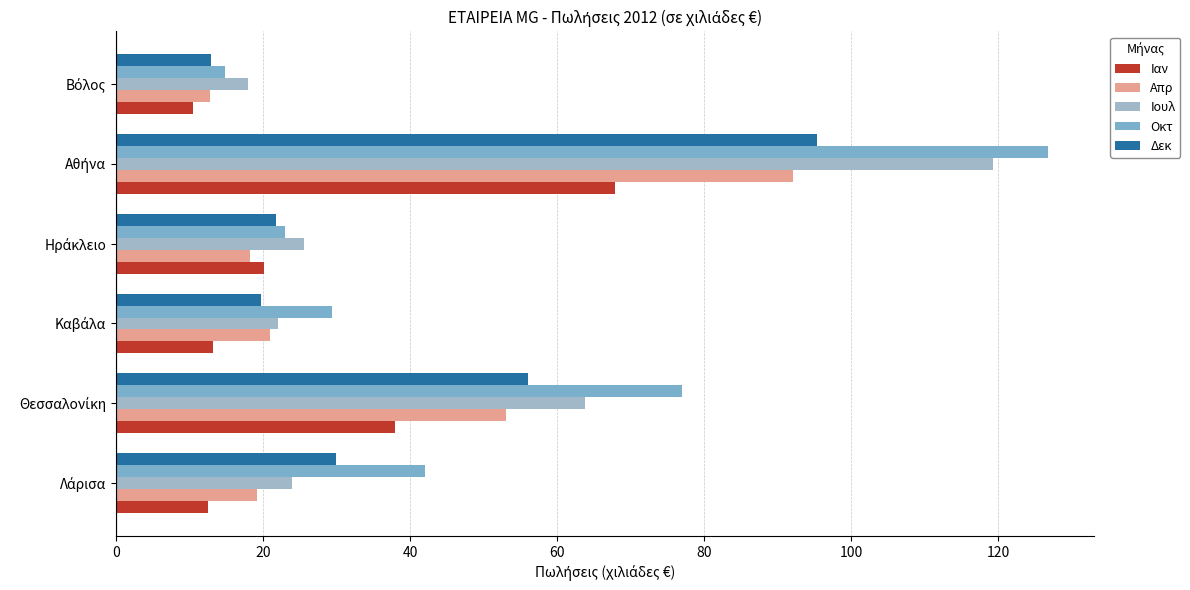

What is the difference between the second highest and minimum values in the Ιουλ series?

45.8